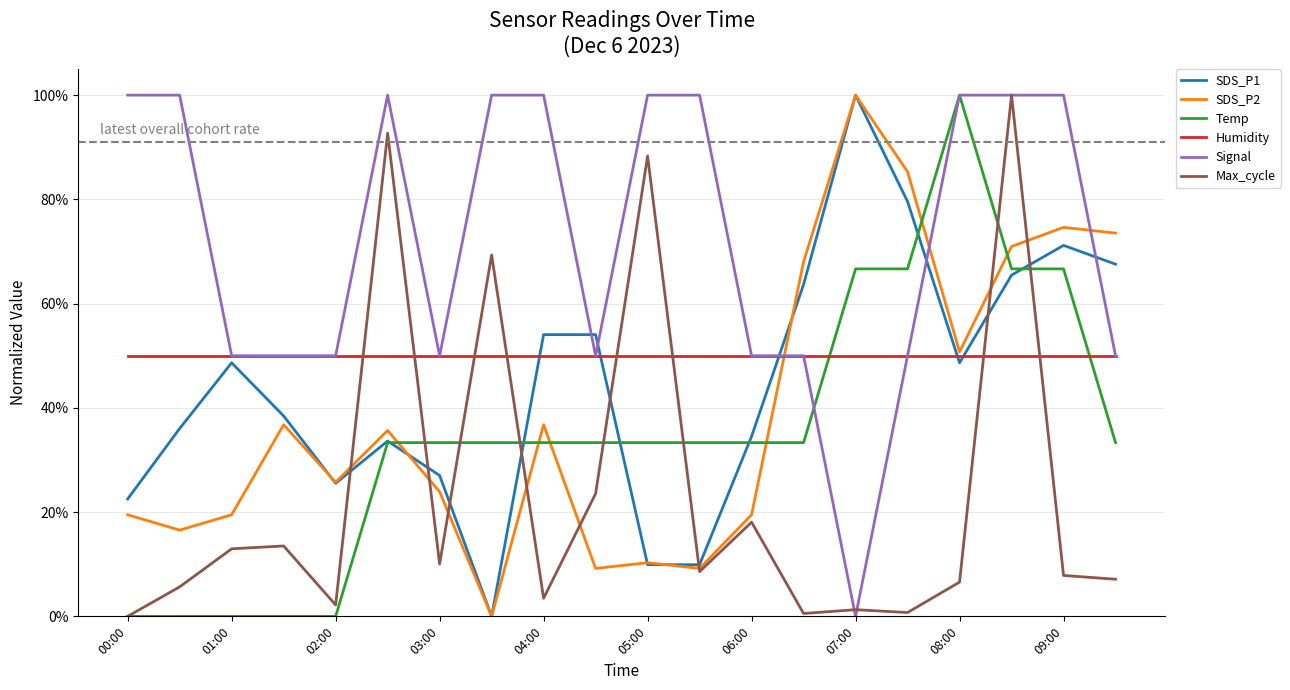

What is the difference between the second highest and minimum values in the Temp series?

66.7